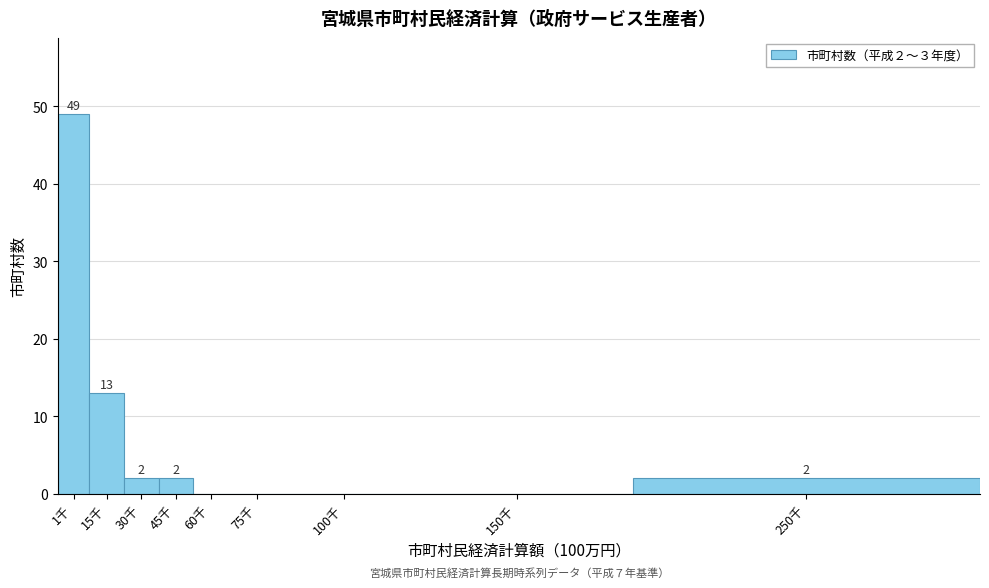

Reading left to right, extract all data points from this chart.

1千=49	15千=13	30千=2	45千=2	60千=0	75千=0	100千=0	150千=0	250千=2